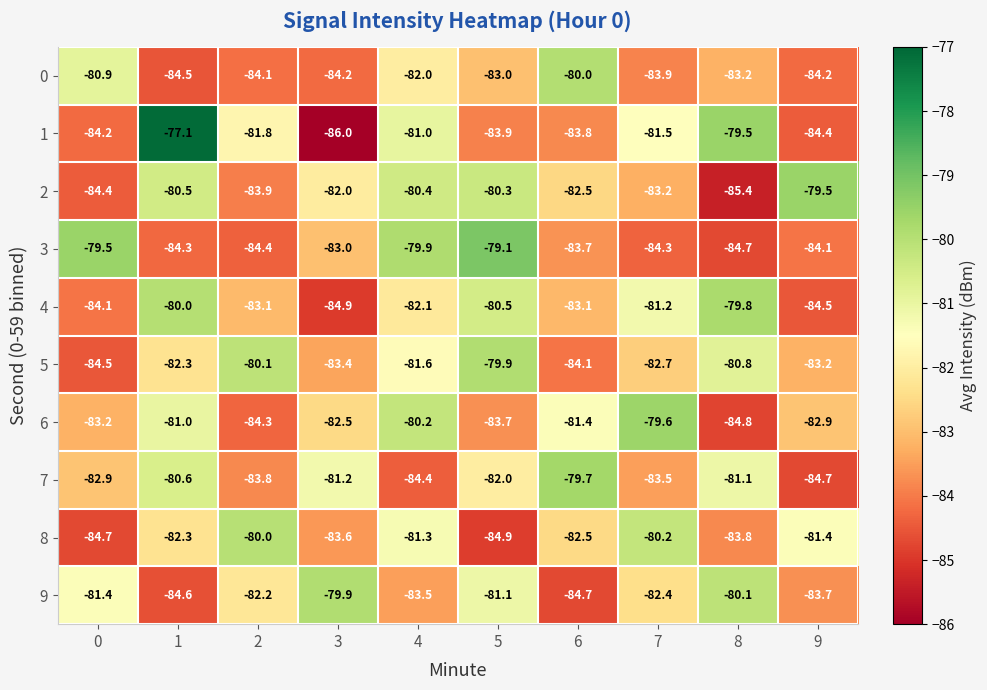

Which category has the lowest value across all series?

3